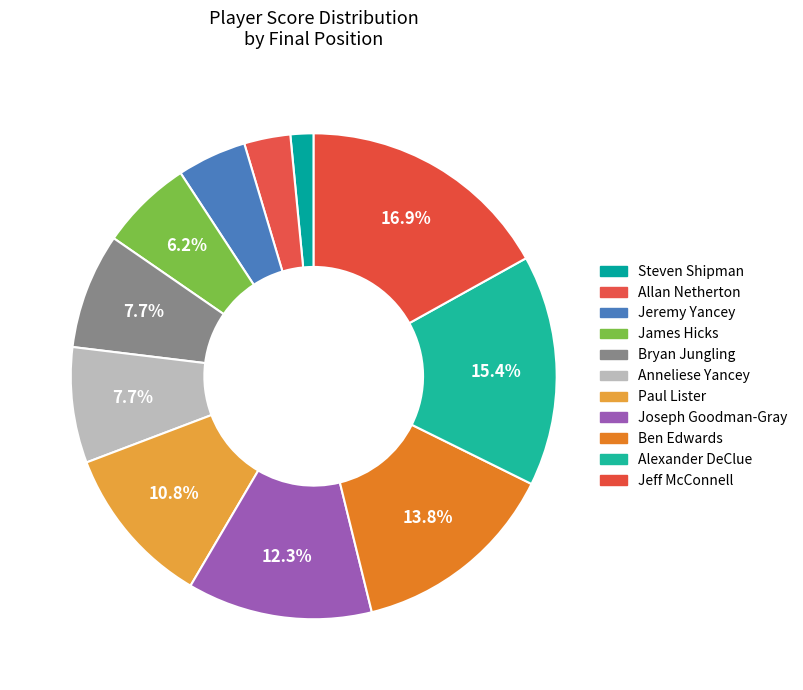

Count the number of slices in the pie.

11